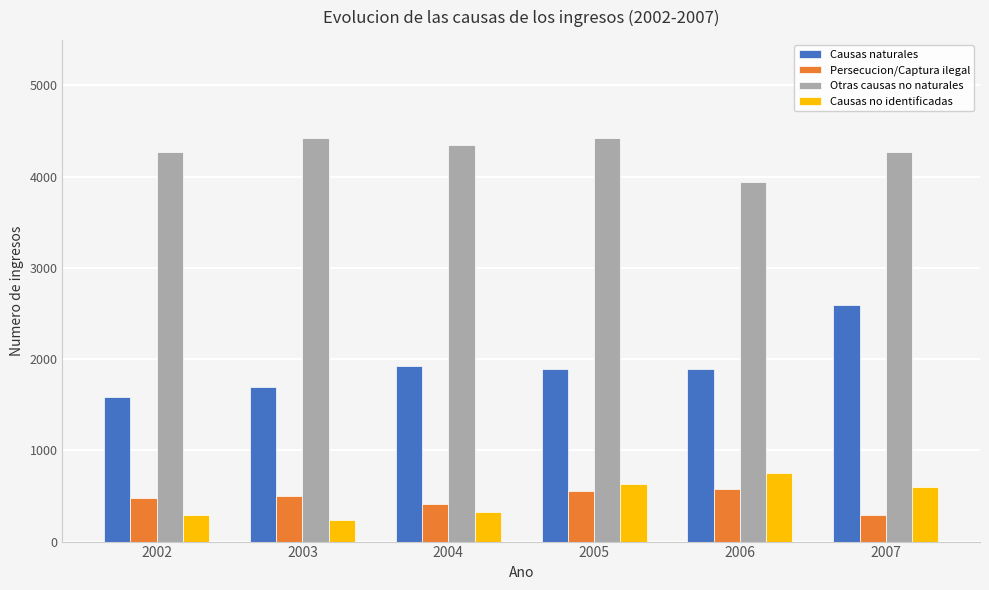

How many distinct data groups are displayed?

4